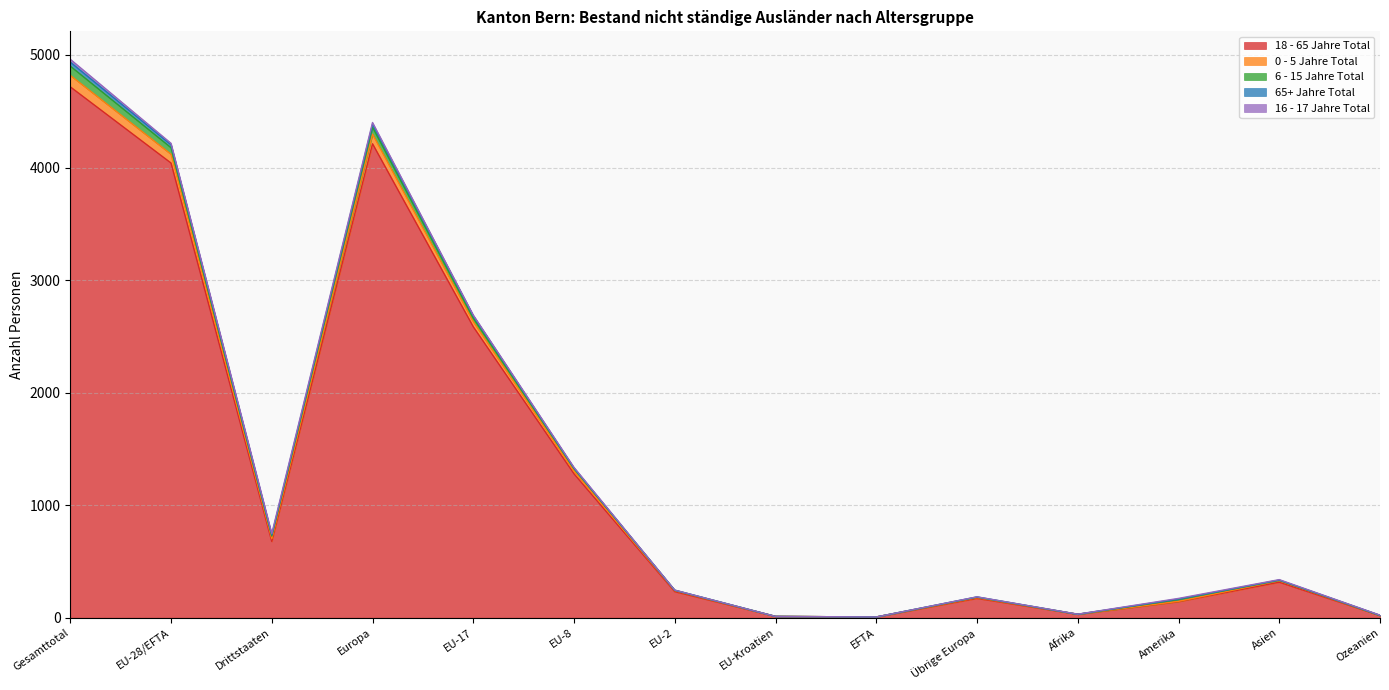

At which label does 18 - 65 Jahre Total reach its minimum?

EFTA